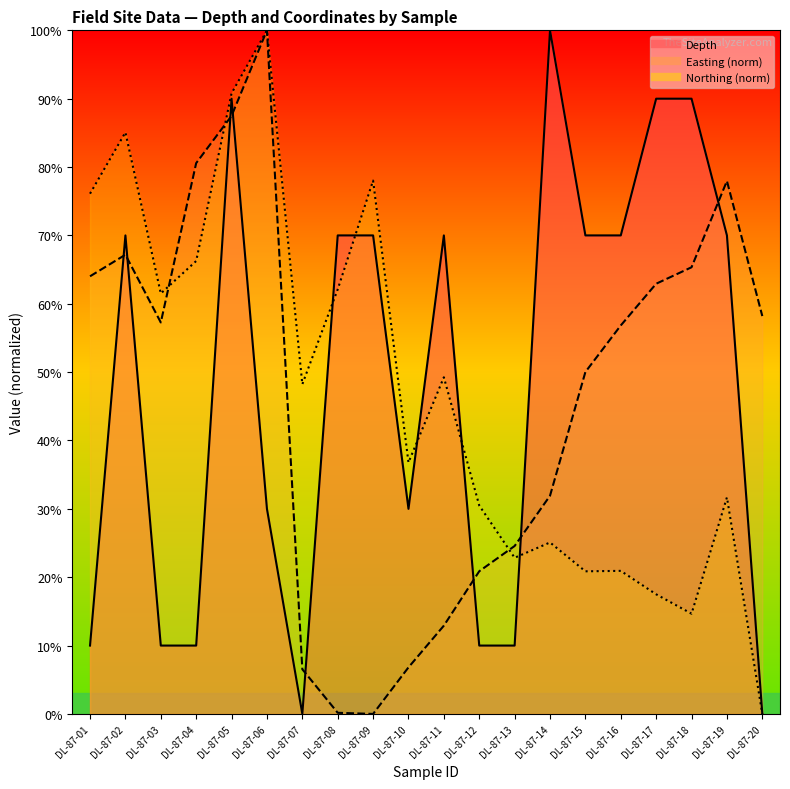

In Depth, how many points are lower than both neighbors (excluding endpoints)?

2